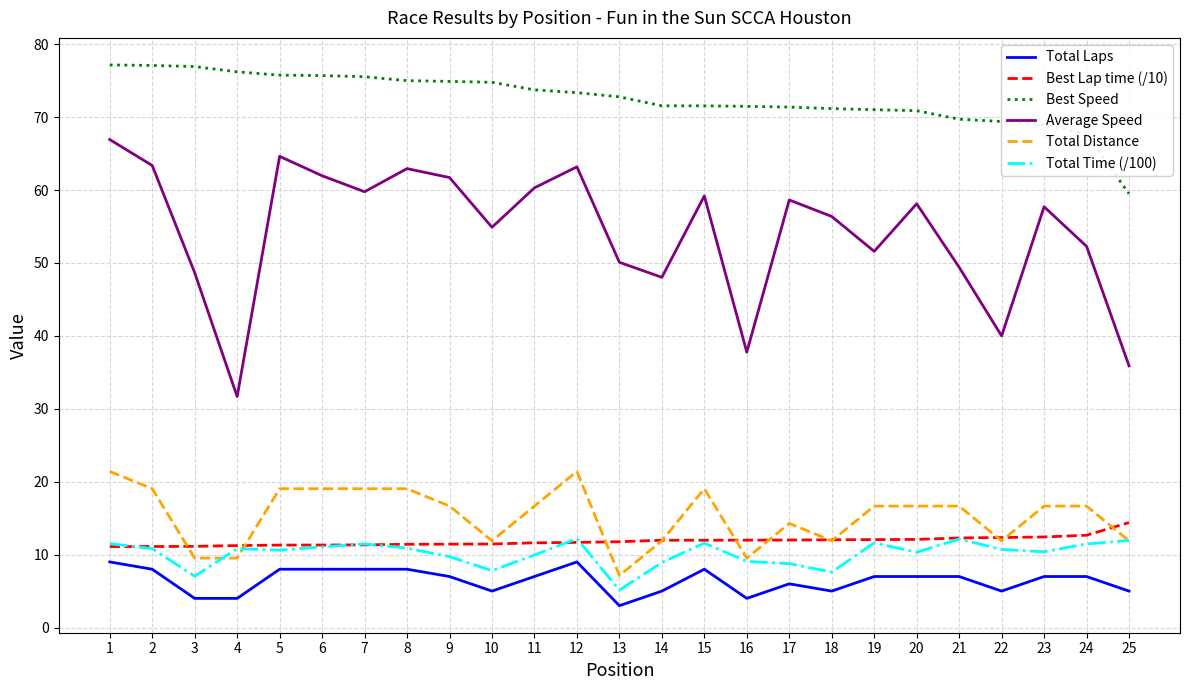

Is it true that Total Time (/100) equals 11.5 at 24?

True